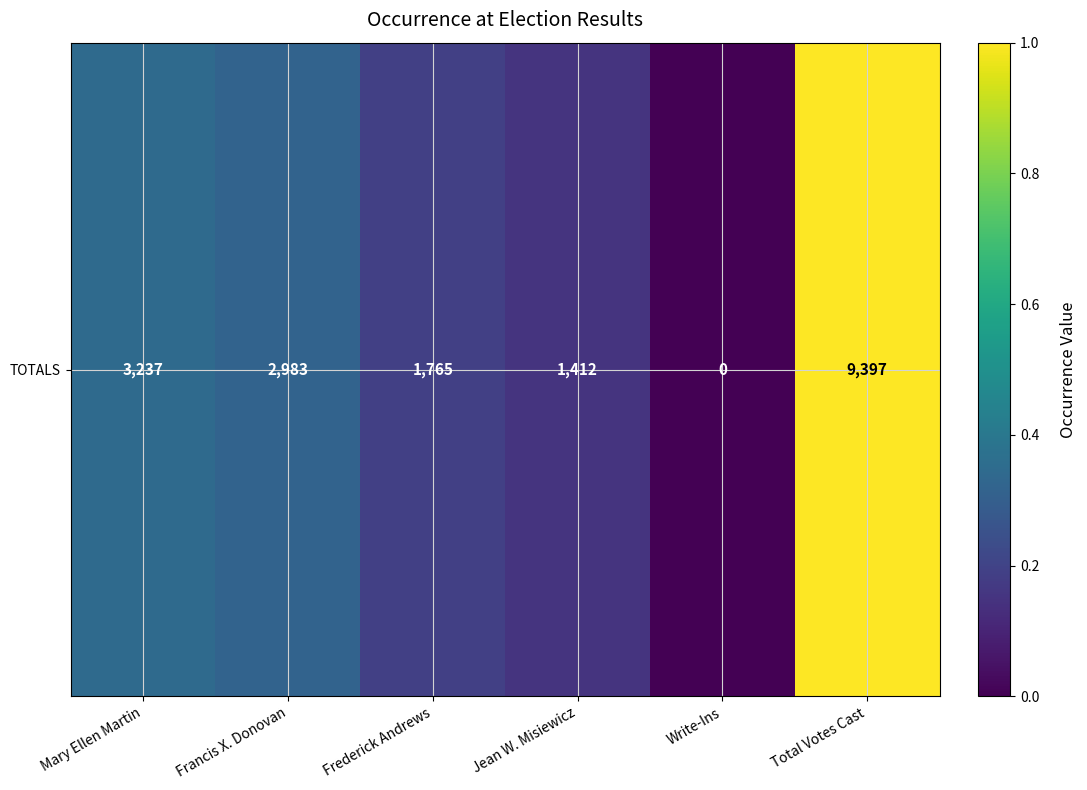

Is it true that the value at Mary Ellen Martin is 0.3?

True